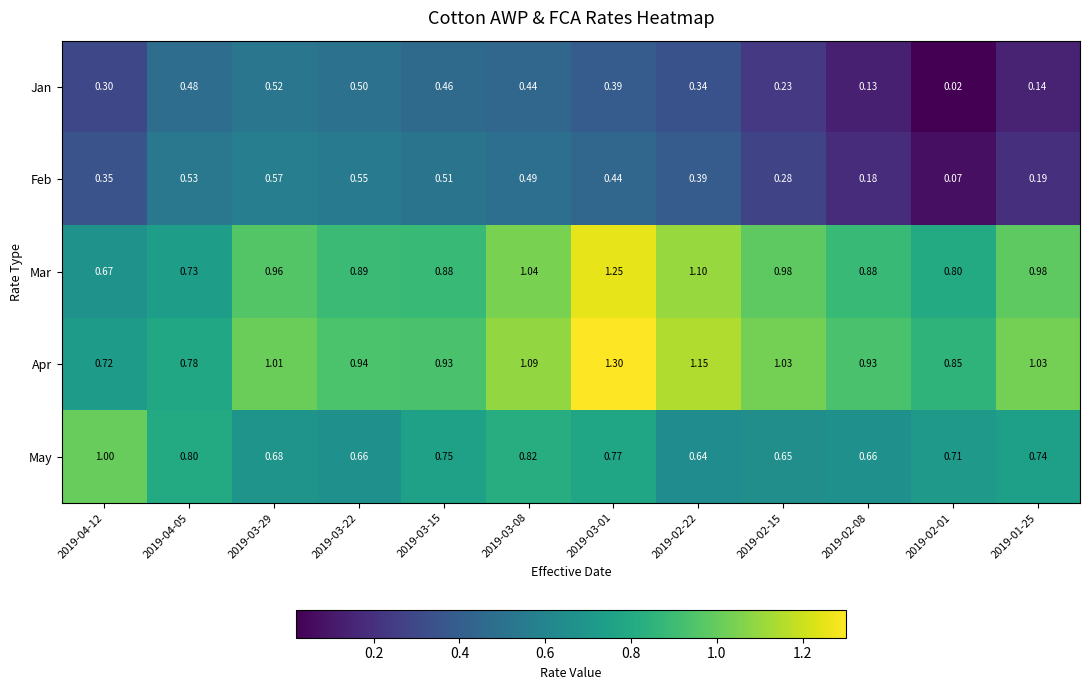

At 2019-01-25, list the series in order from largest to smallest.

Apr, Mar, May, Feb, Jan